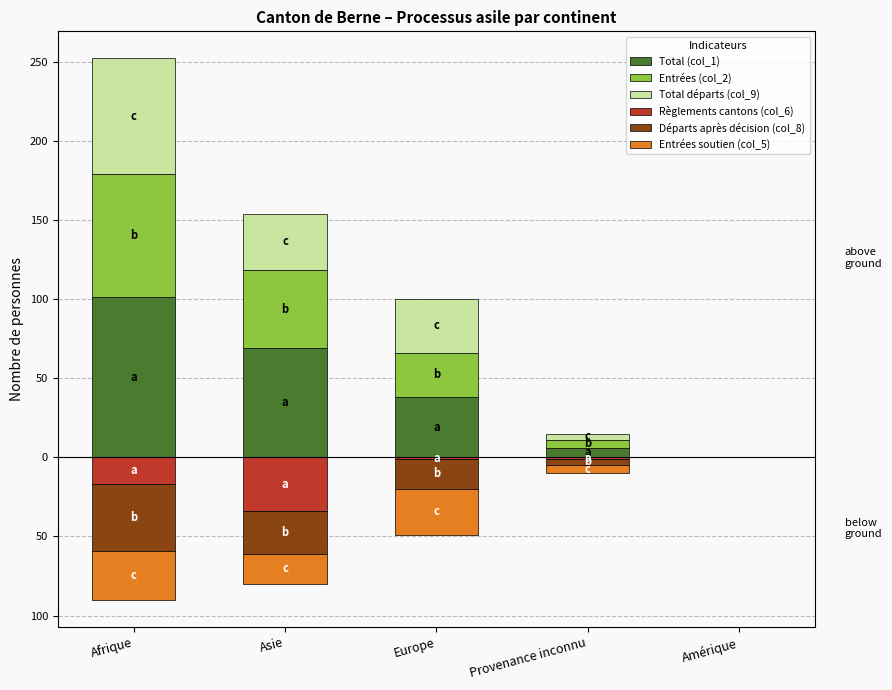

What is the sum of all Départs après décision (col_8) values?

-92